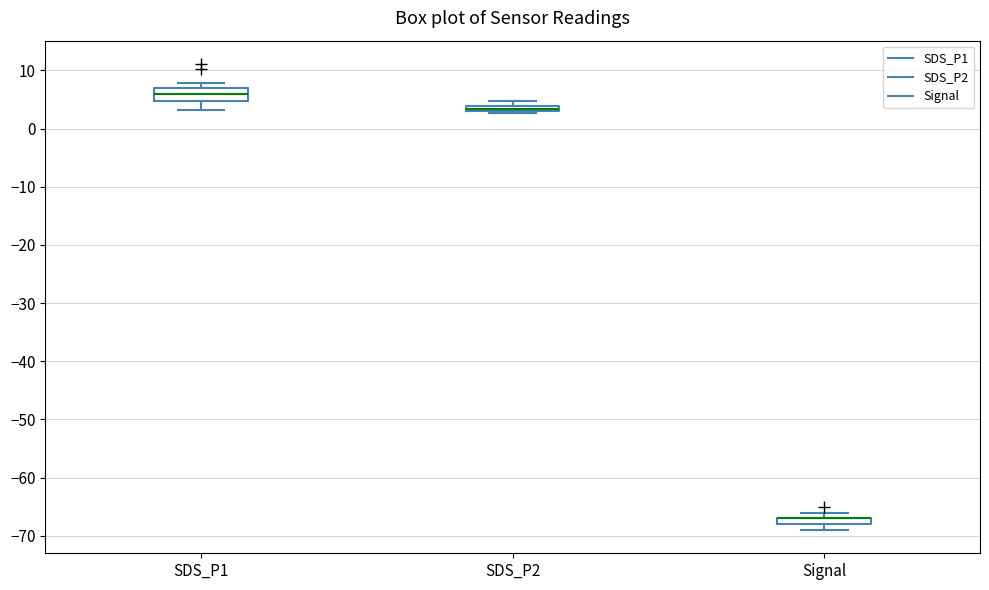

Where is the lower edge of the box for SDS_P2 on the y-axis? The values are not printed on the chart, so give them approximately, as read against the axis.

3